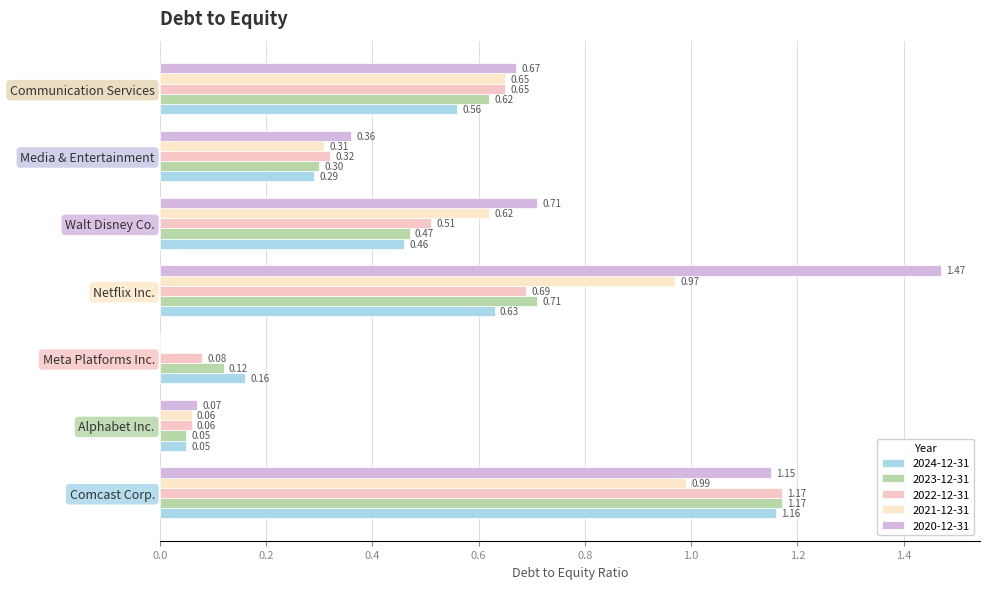

At Walt Disney Co., list the series in order from smallest to largest.

2024-12-31, 2023-12-31, 2022-12-31, 2021-12-31, 2020-12-31